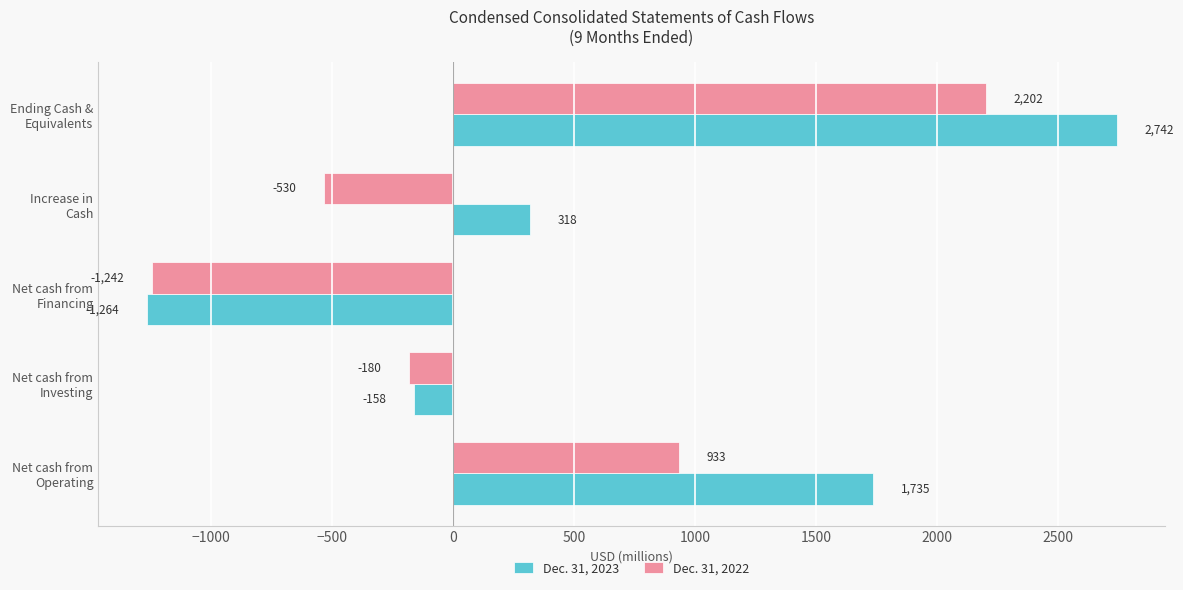

At which category is the sum across all series the highest?

Ending Cash &
Equivalents